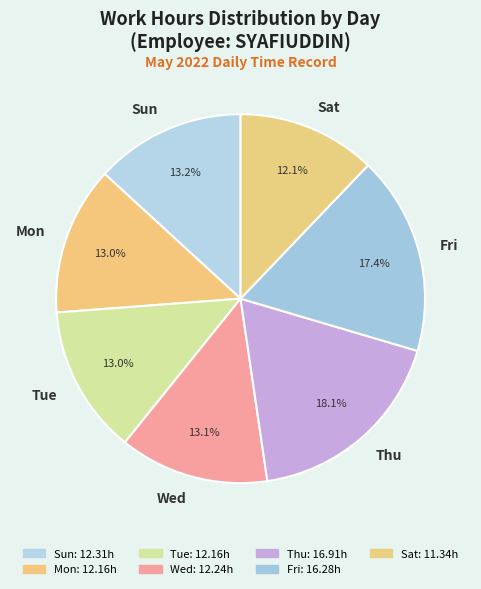

Between Mon and Fri, which is larger?

Fri